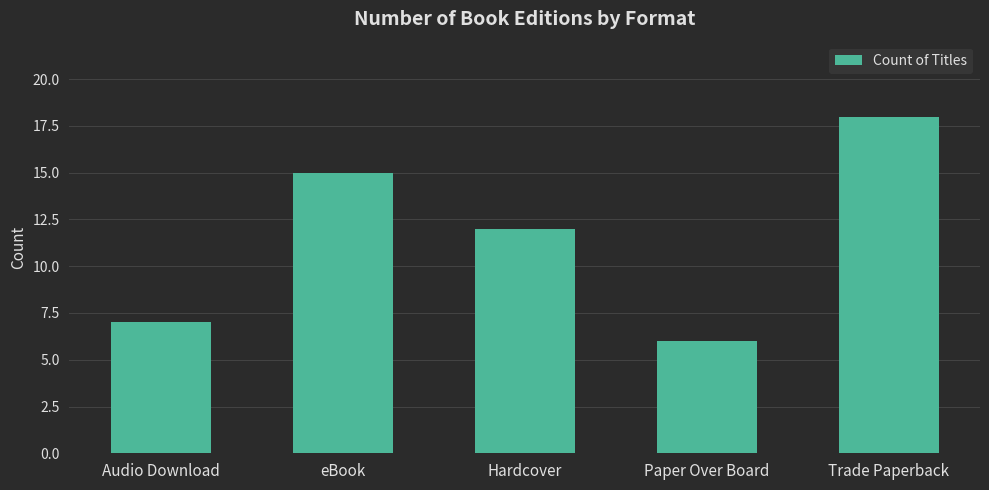

Between Trade Paperback and eBook, which is larger?

Trade Paperback